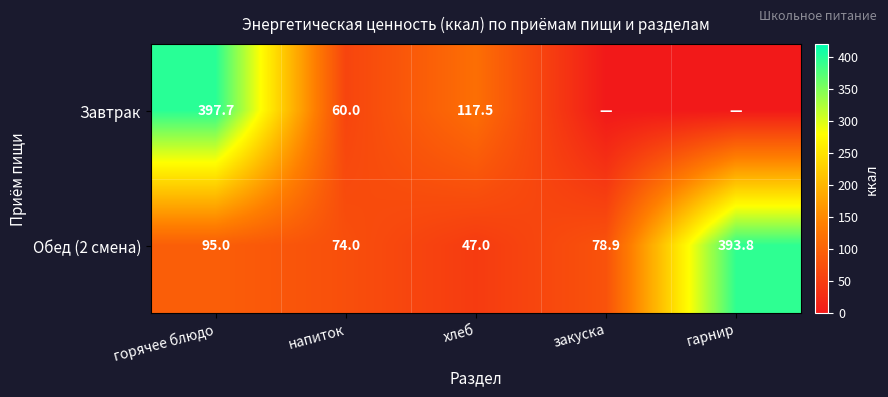

What is the lowest value of the Обед (2 смена) series?

47.0